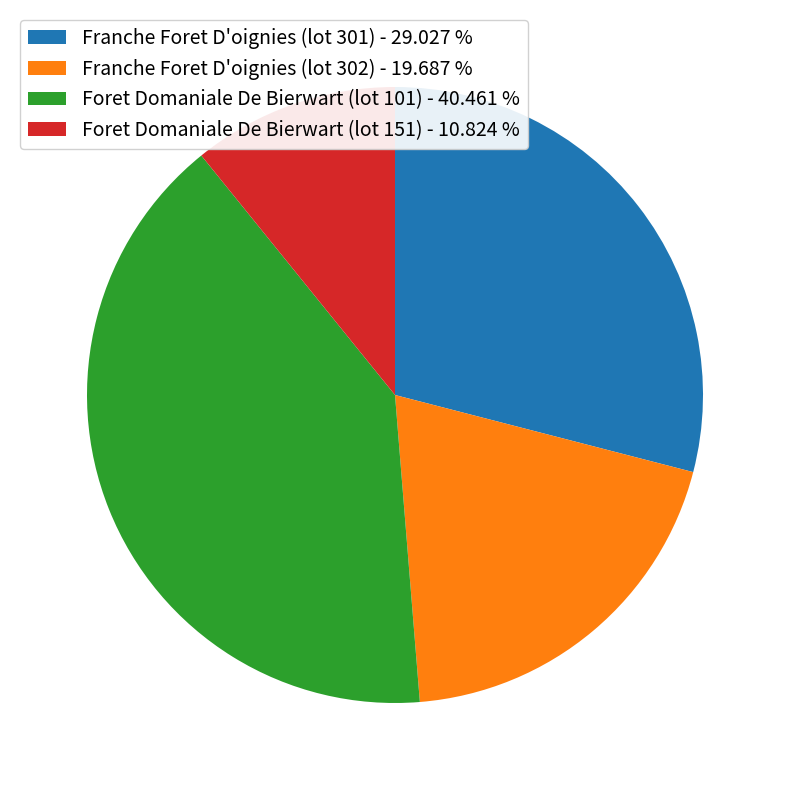

What is the ratio of the value at Foret Domaniale De Bierwart (lot 101) - 40.461 % to the value at Foret Domaniale De Bierwart (lot 151) - 10.824 %?

3.7